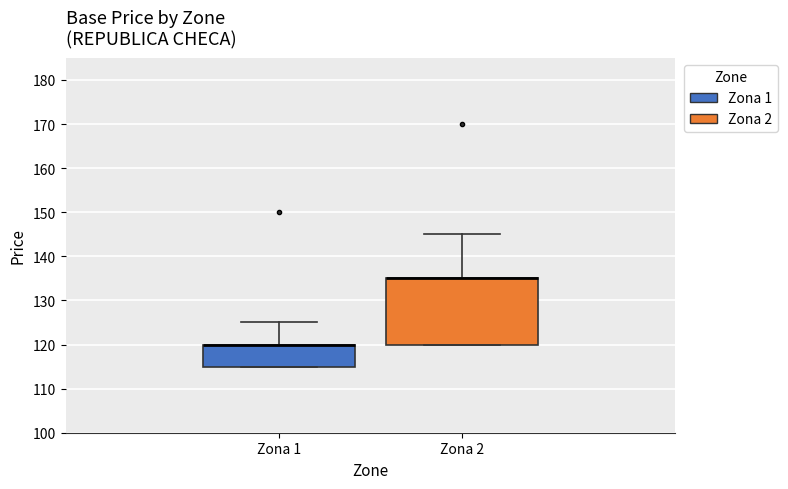

Where is the lower edge of the box for Zona 2 on the y-axis? The values are not printed on the chart, so give them approximately, as read against the axis.

120